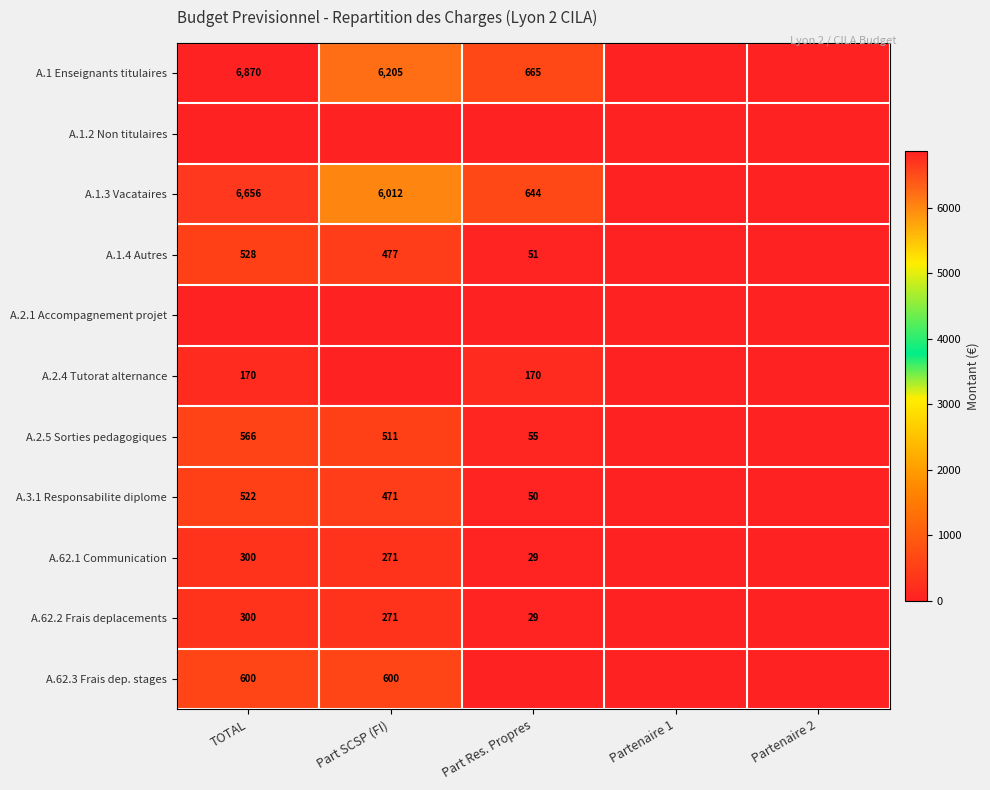

The A.62.1 Communication series shows 104 at Part SCSP (FI). True or false?

False